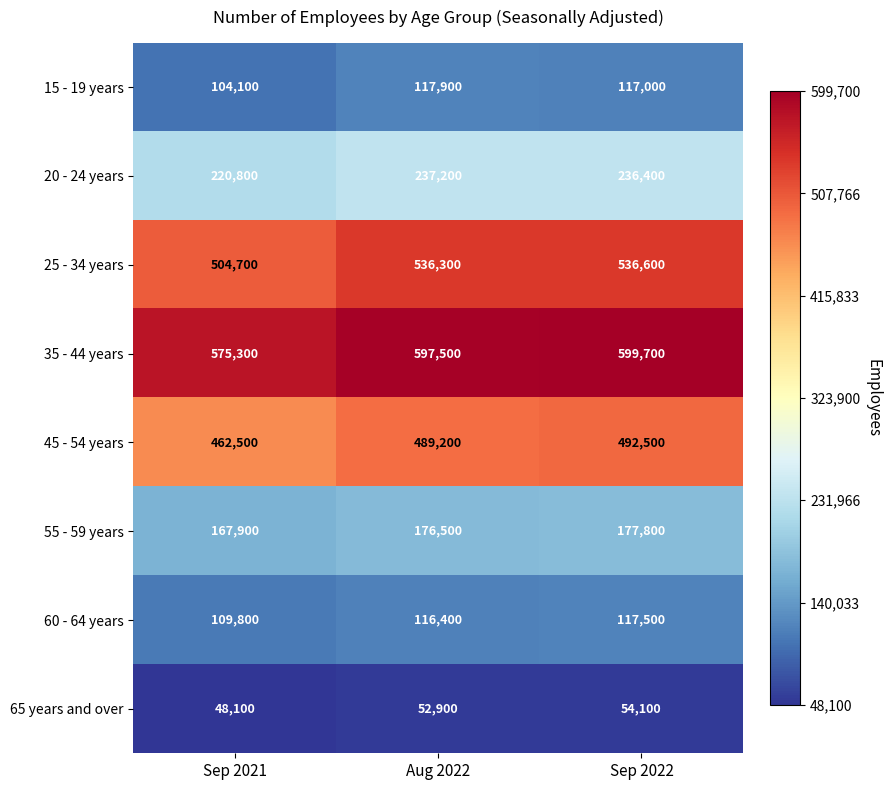

Which label corresponds to the largest value in the chart?

Sep 2022